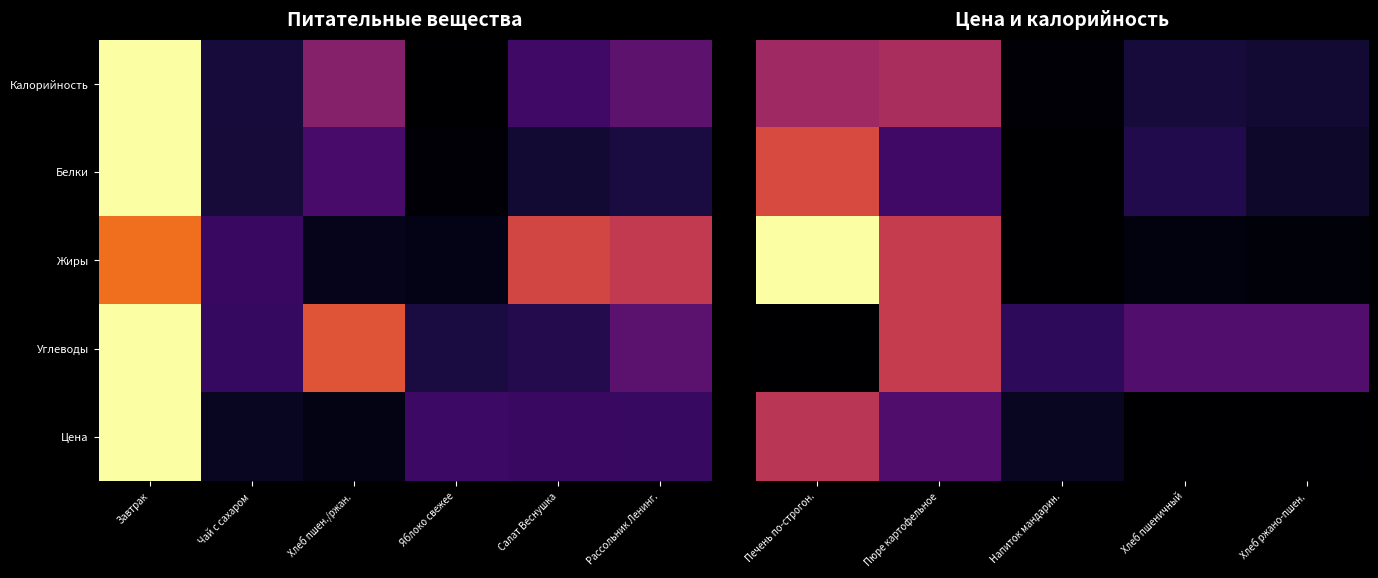

Which series has the largest range (max minus min)?

Жиры